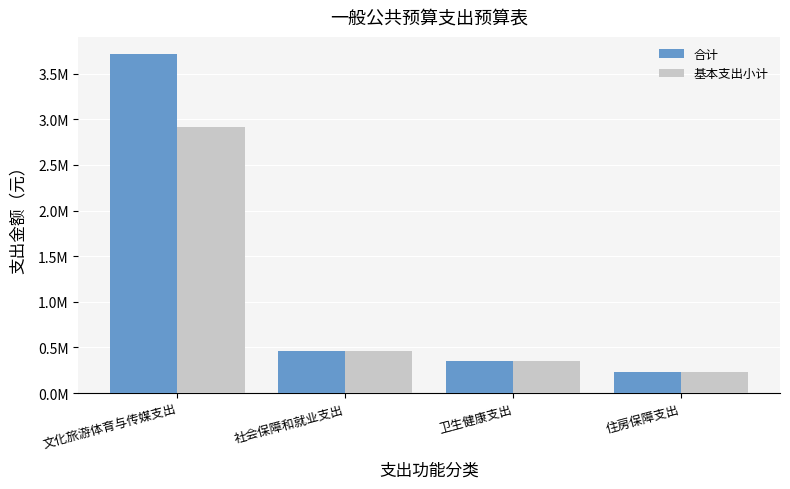

Are the bars horizontal?

No